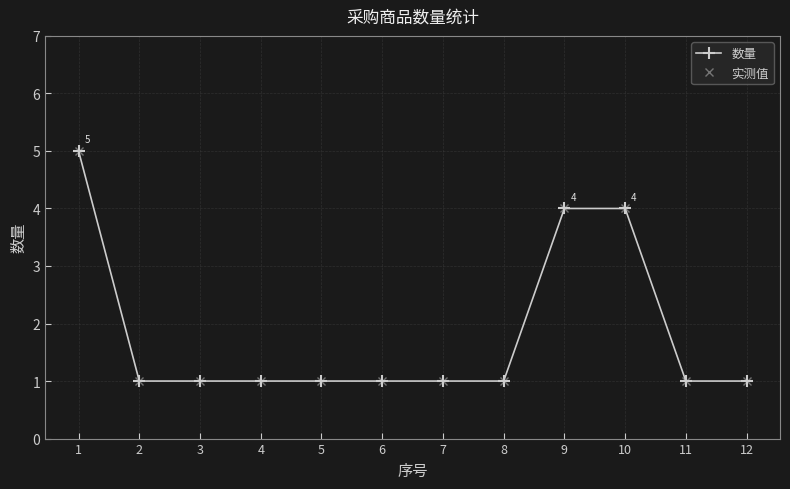

Rank the series at 11 from lowest to highest value.

数量, 实测值